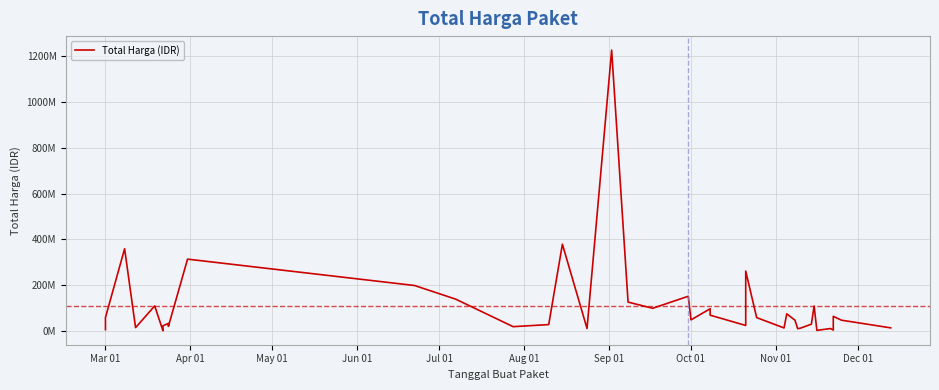

Is it true that the value at 36 is 1581422?

False